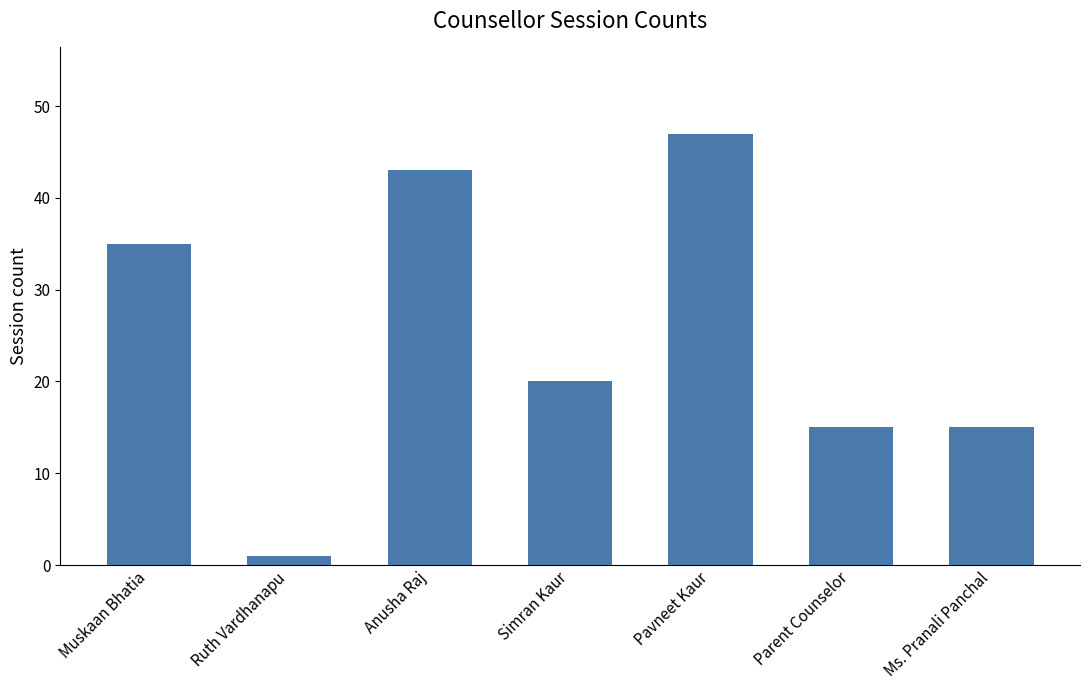

Is it true that the value at Simran Kaur is 28?

False